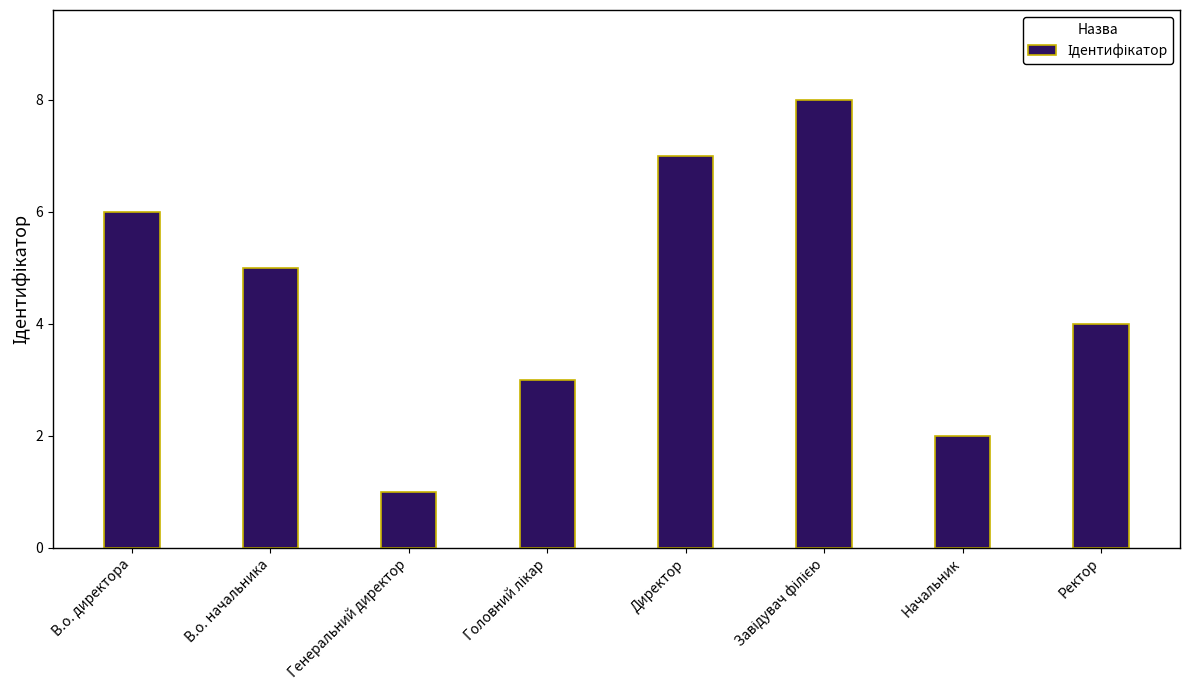

What is the difference between the maximum and second lowest values?

6